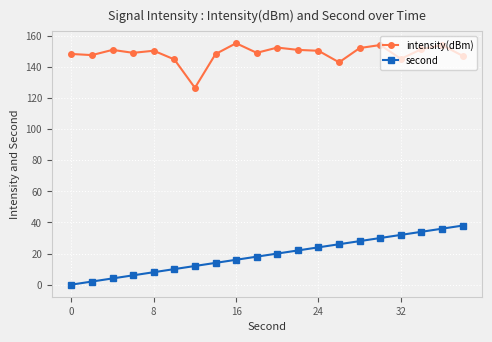

What is the sum of all second values?

380.0